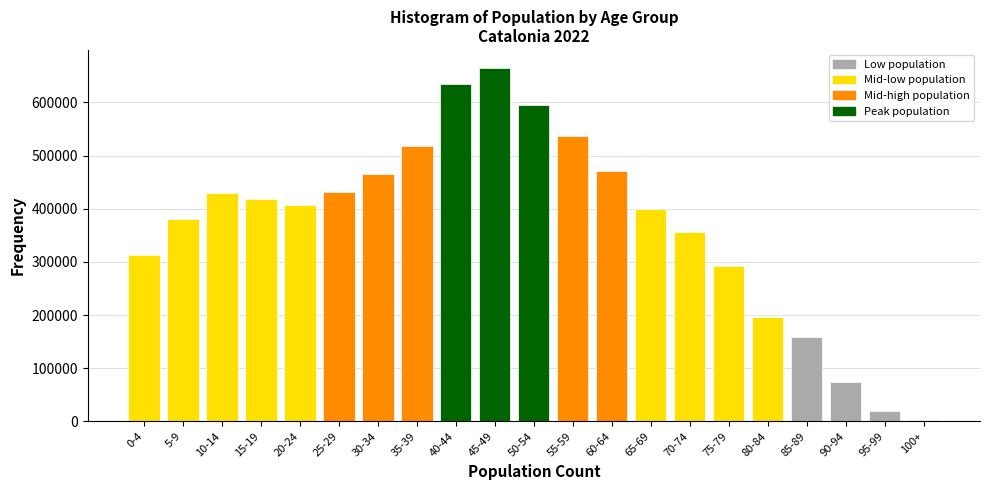

Is it true that the value at 30-34 is 466163?

True